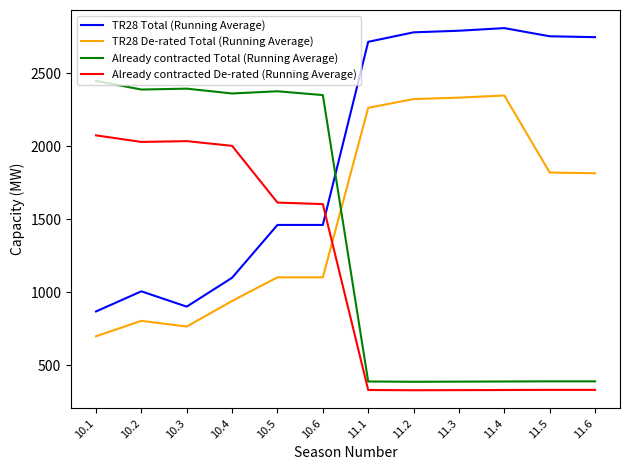

The value of Already contracted De-rated (Running Average) at 11.1 is 330.6. True or false?

True